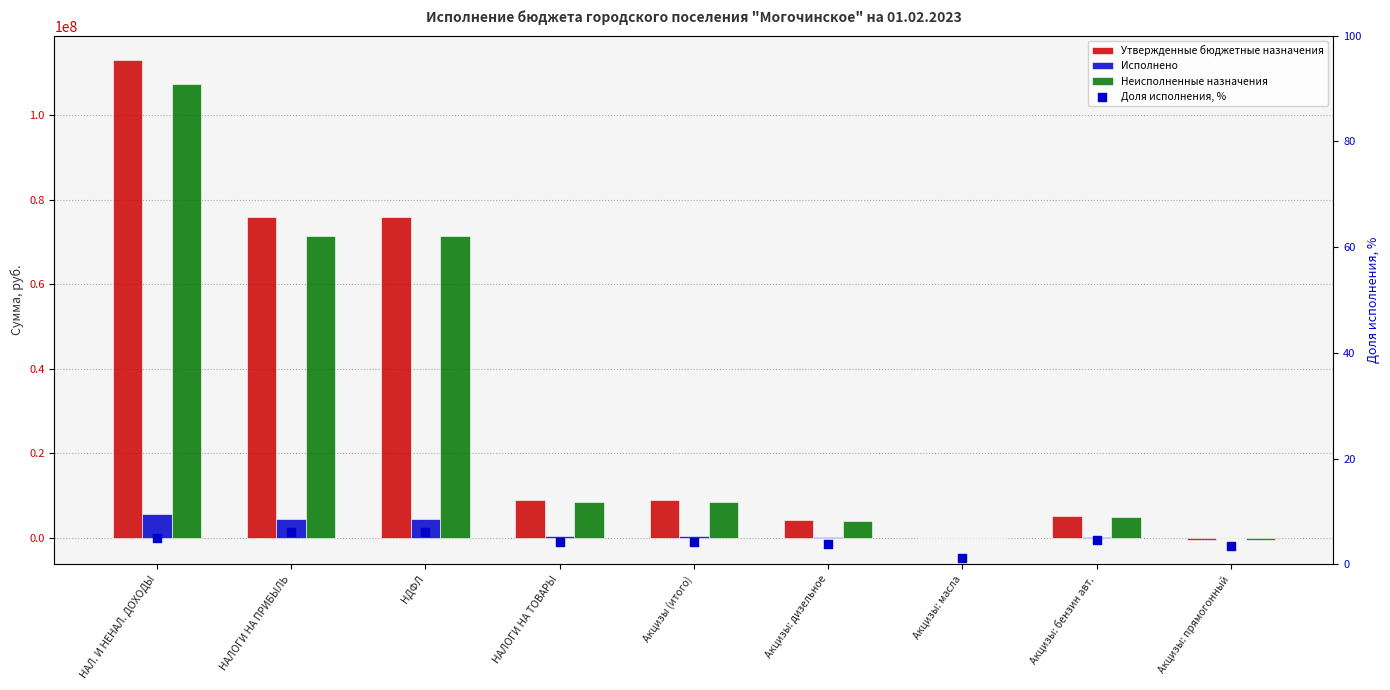

Is the value of Исполнено at НАЛ. И НЕНАЛ. ДОХОДЫ greater than the value of Утвержденные бюджетные назначения at НАЛ. И НЕНАЛ. ДОХОДЫ?

No